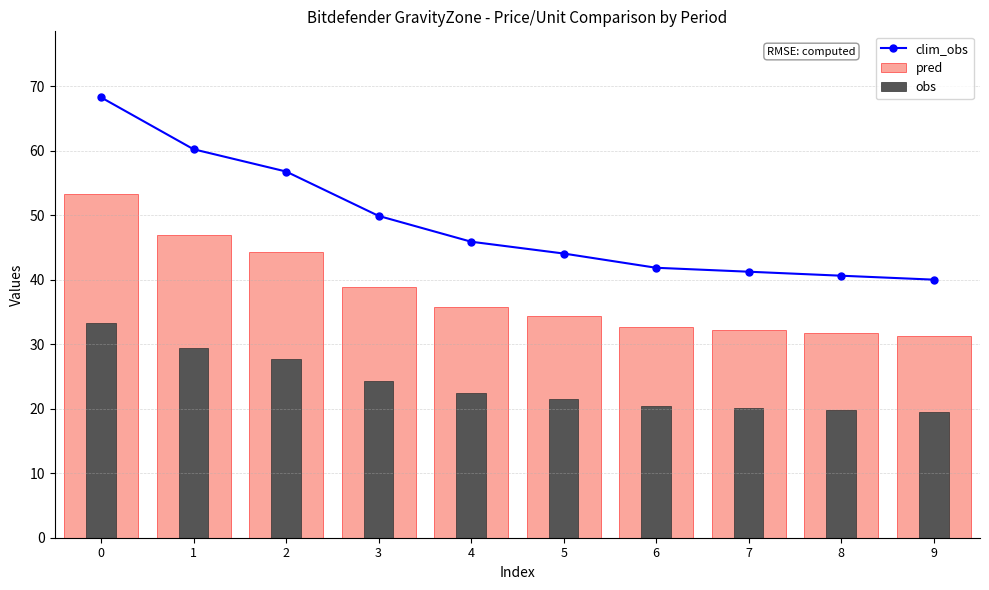

Reading left to right, extract all data points from this chart.

clim_obs: 0=68.2	1=60.2	2=56.8	3=49.9	4=45.9	5=44.0	6=41.8	7=41.2	8=40.6	9=40.0
pred: 0=53.3	1=47.0	2=44.3	3=38.9	4=35.8	5=34.4	6=32.7	7=32.2	8=31.7	9=31.2
obs: 0=33.3	1=29.4	2=27.7	3=24.3	4=22.4	5=21.5	6=20.4	7=20.1	8=19.8	9=19.5